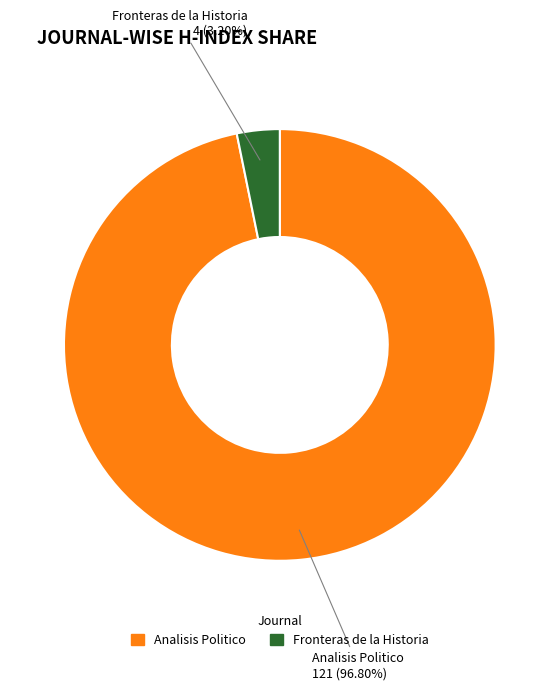

What portion of the pie excludes Fronteras de la Historia?

96.8%